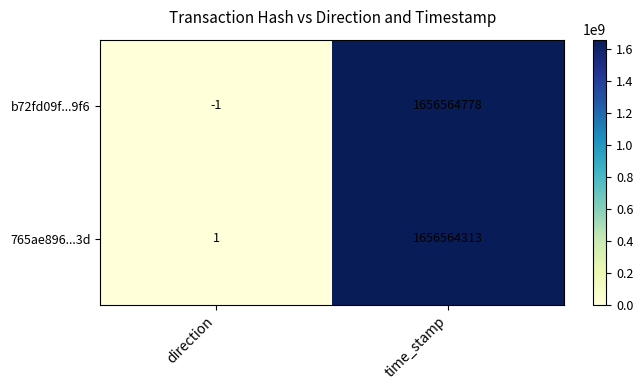

What is the difference between the highest and lowest values at direction?

2